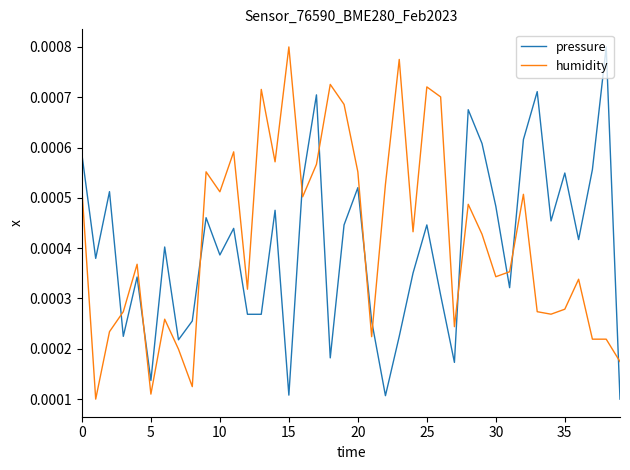

How many intersections are there between pressure and humidity?

11